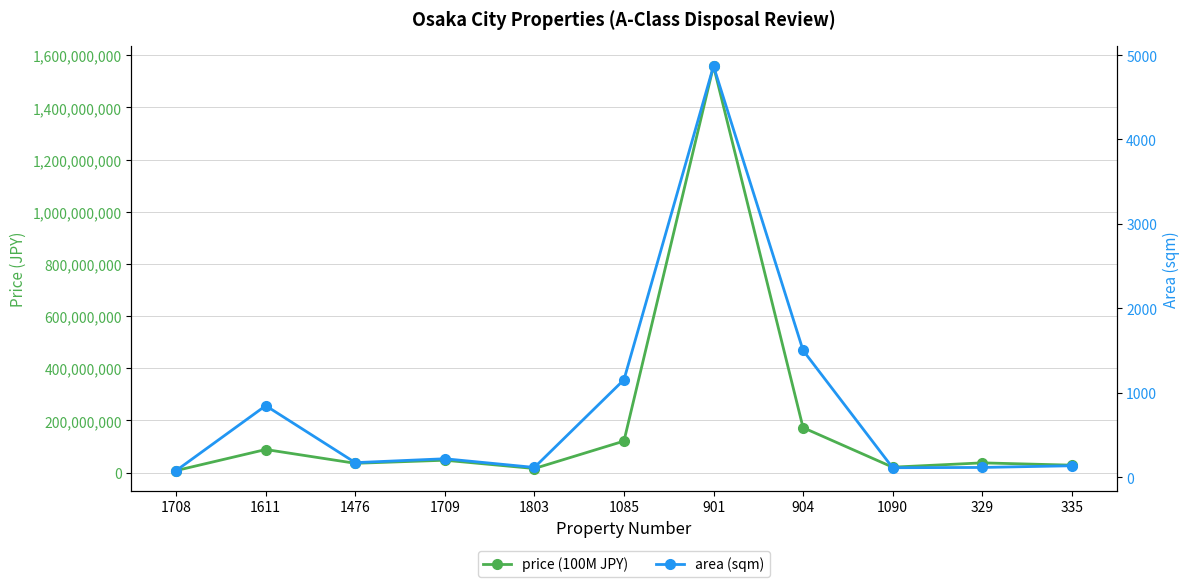

At which category does price (100M JPY) reach its first local peak?

1611